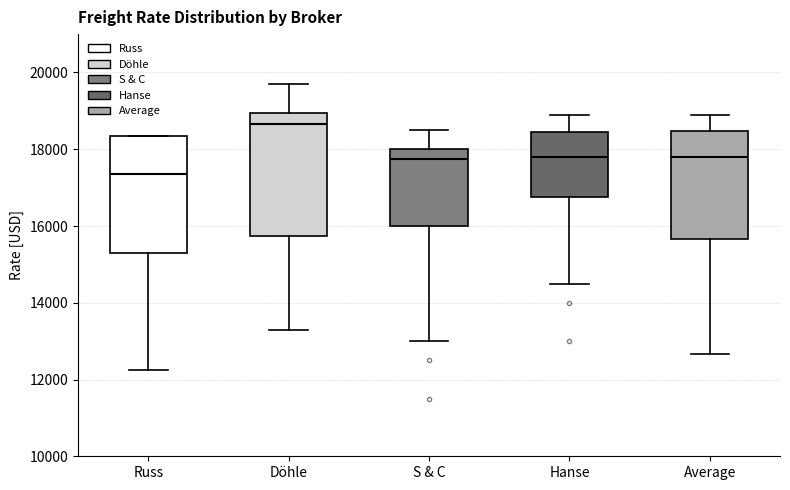

Reading left to right, transcribe this box plot: for each box, give where its median line is, the range the box spans, and where its two whiskers end, as read against the y-axis. The values are not printed on the chart, so give them approximately, as read against the axis.

Russ: median 17400, box 15400 to 18400, whiskers 12200 to 18400
Döhle: median 18600, box 15800 to 19000, whiskers 13400 to 19800
S & C: median 17800, box 16000 to 18000, whiskers 13000 to 18600
Hanse: median 17800, box 16800 to 18400, whiskers 14600 to 19000
Average: median 17800, box 15600 to 18400, whiskers 12600 to 18800